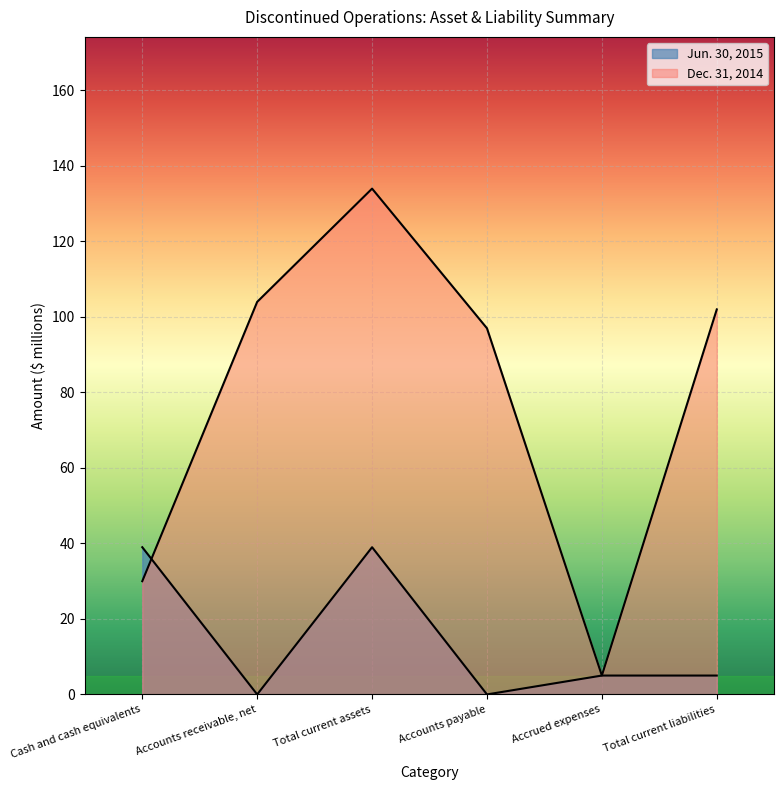

Which category has the highest value in the Dec. 31, 2014 series?

Total current assets